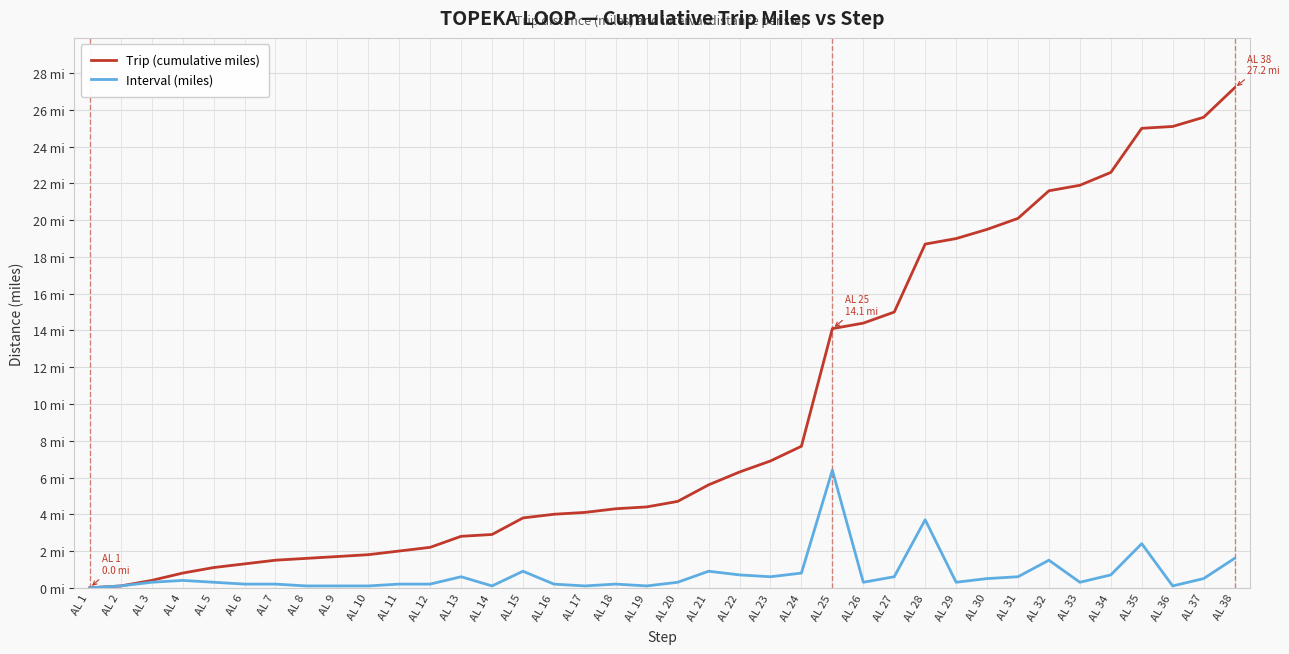

What are all the series names shown in the legend?

Trip (cumulative miles), Interval (miles)